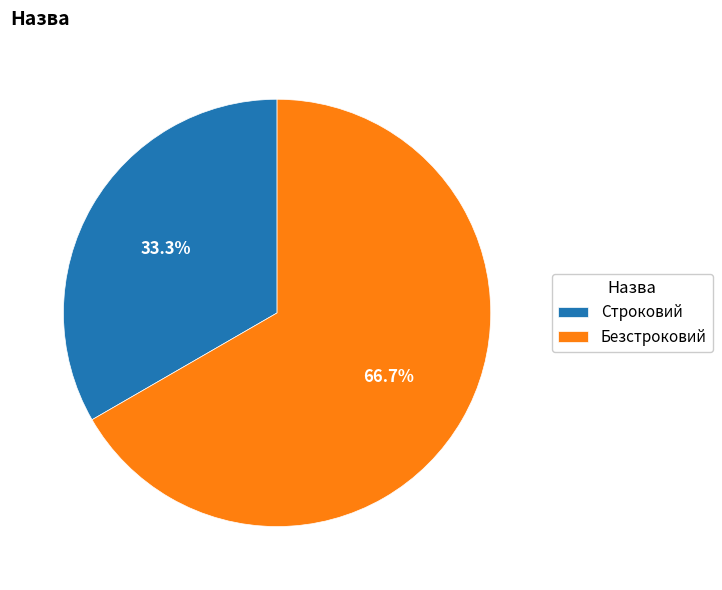

Between Строковий and Безстроковий, which is larger?

Безстроковий